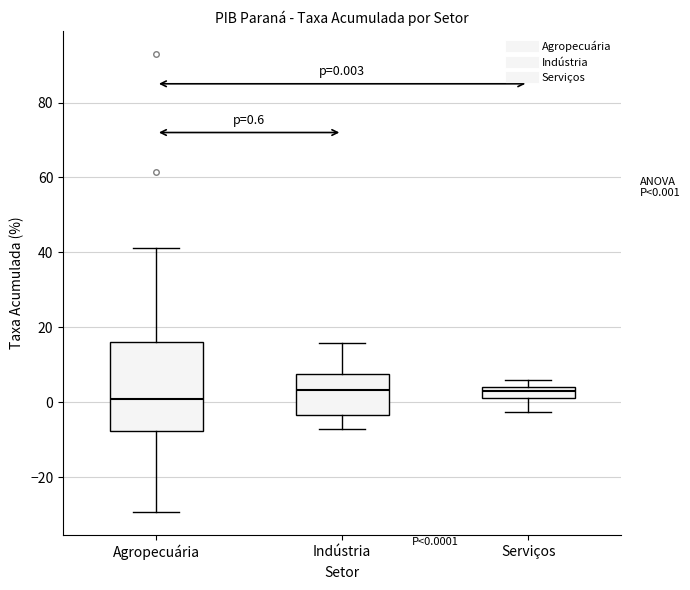

Comparing the boxes themselves (not the whiskers), which one is the tallest?

Agropecuária